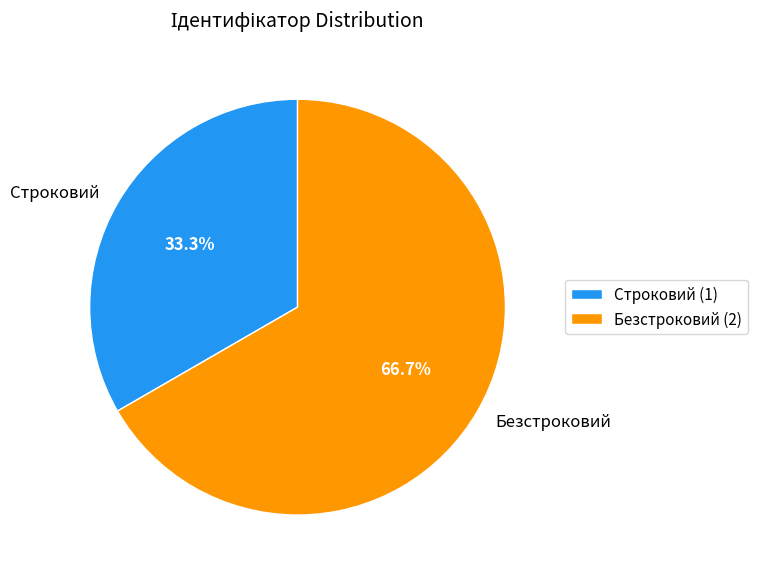

Between Безстроковий and Строковий, which is larger?

Безстроковий